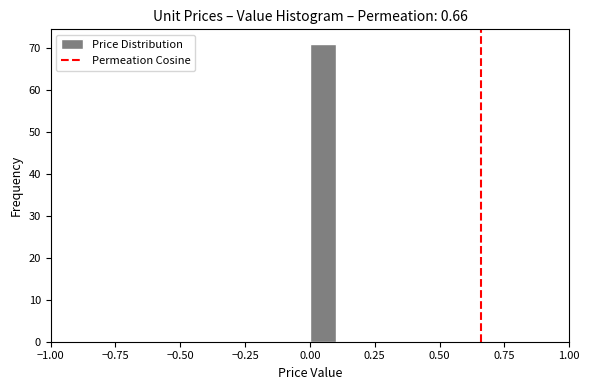

Around what value on the x-axis is the tallest bar? Give the approximate position of its centre, as read against the axis.

0.05